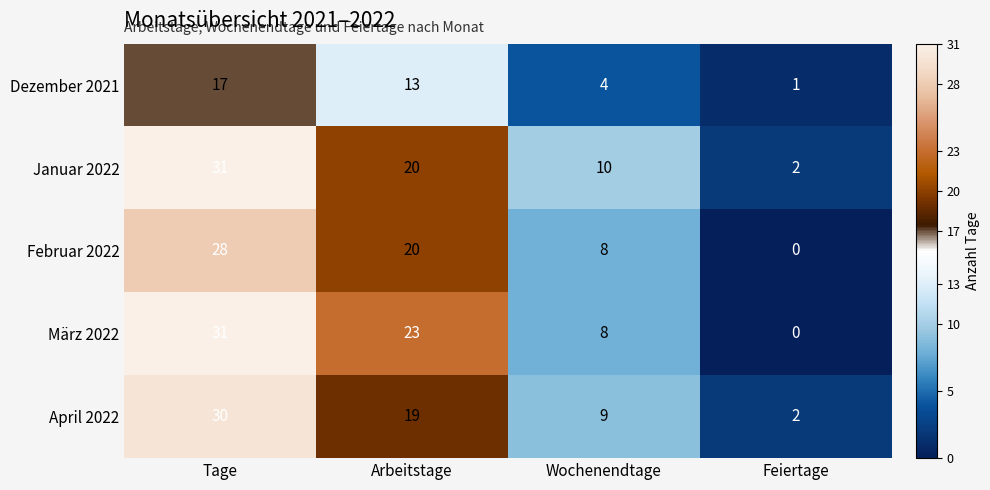

Reading left to right, what are all the values shown in this chart?

Dezember 2021: 17	13	4	1
Januar 2022: 31	20	10	2
Februar 2022: 28	20	8	0
März 2022: 31	23	8	0
April 2022: 30	19	9	2